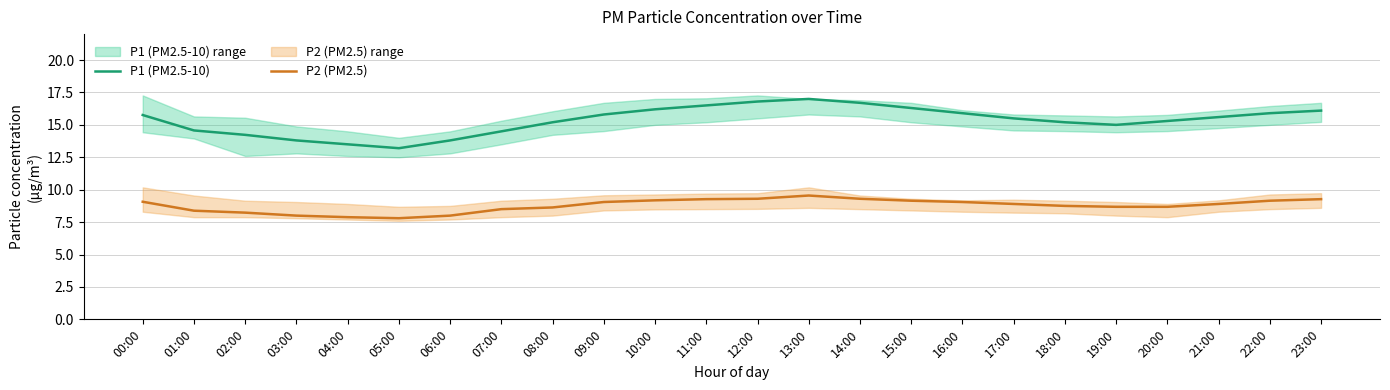

How many data points in P1 (PM2.5-10) are above 15?

16